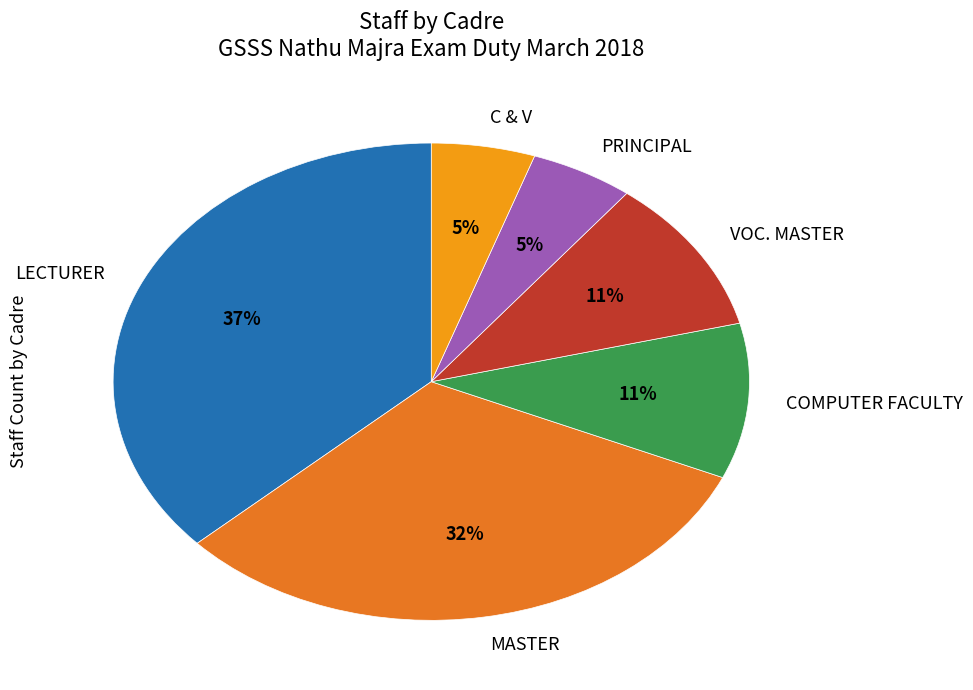

Is there any slice that represents more than half of the pie?

No